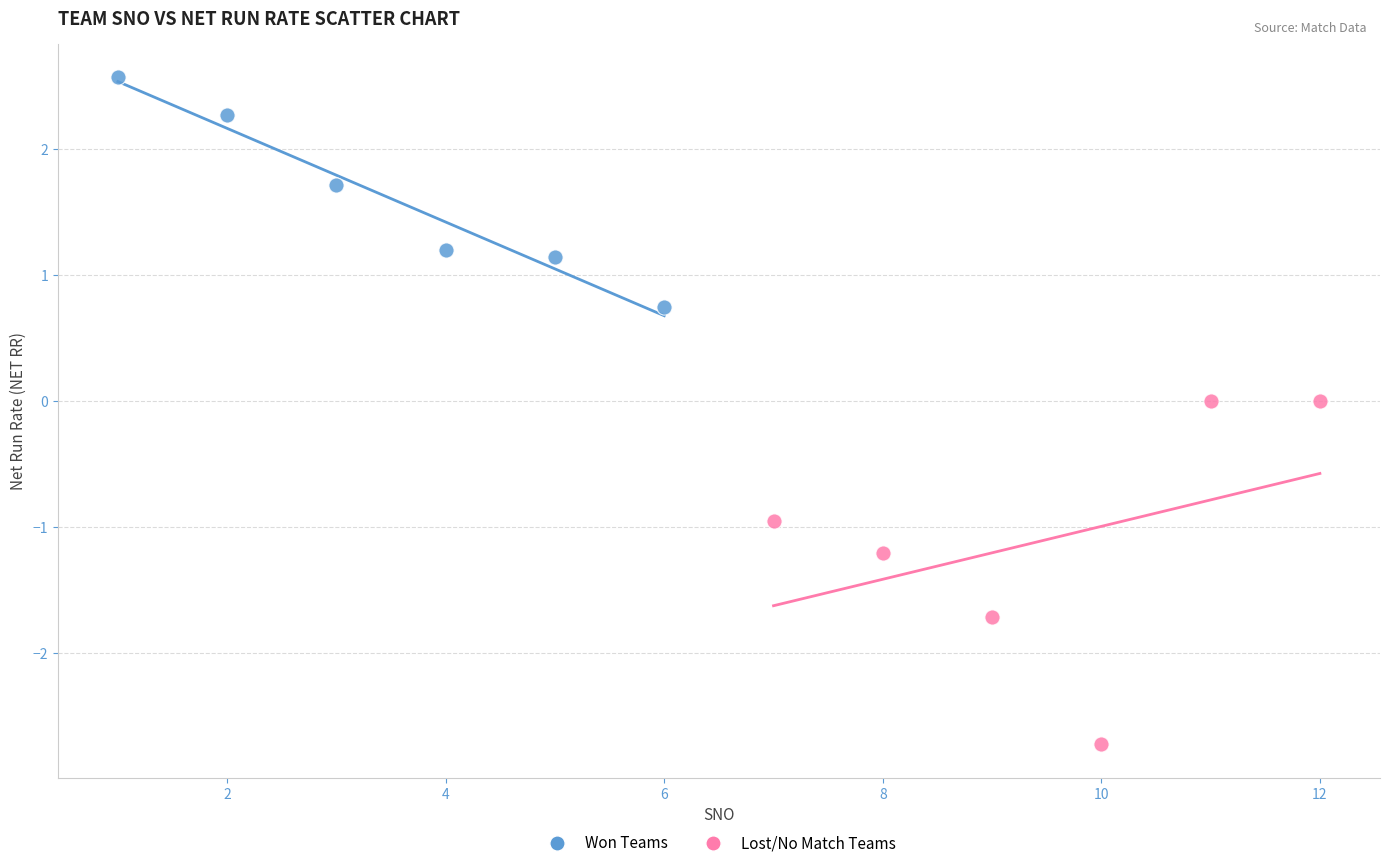

Which series reaches the minimum Y coordinate?

Lost/No Match Teams